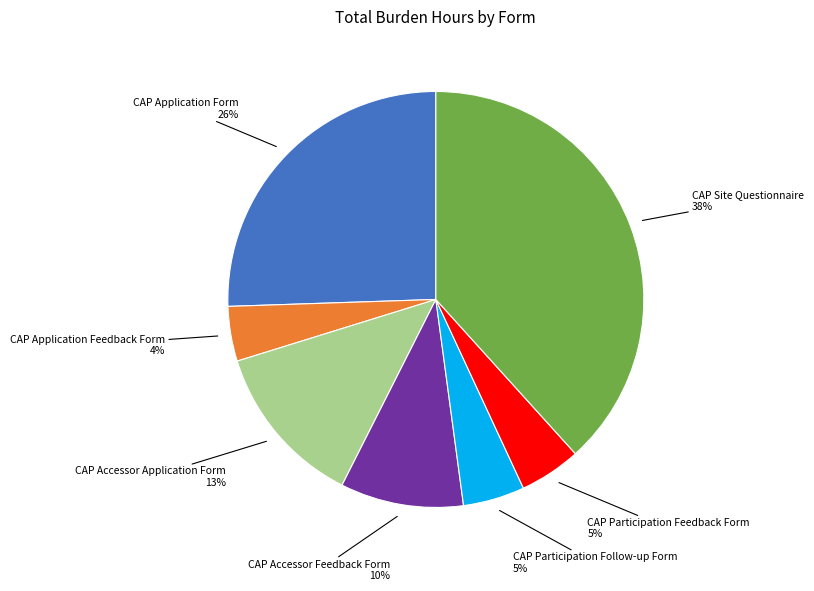

Is there a majority slice in this chart?

No